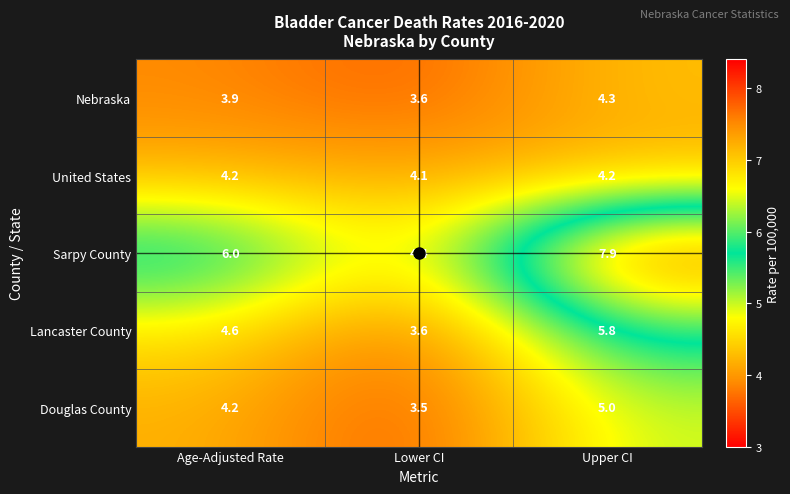

Which label corresponds to the smallest value in the chart?

Lower CI